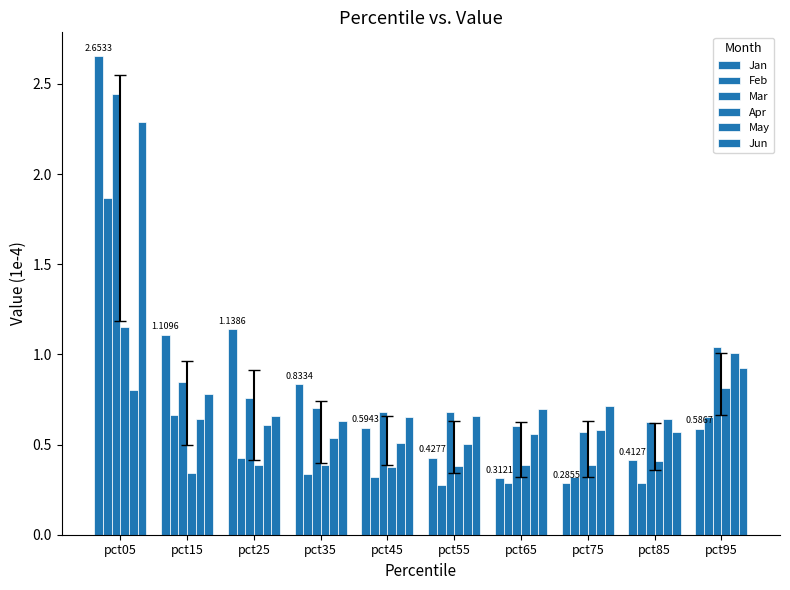

What is the value of the Apr bar at the 2nd from the left?

0.3